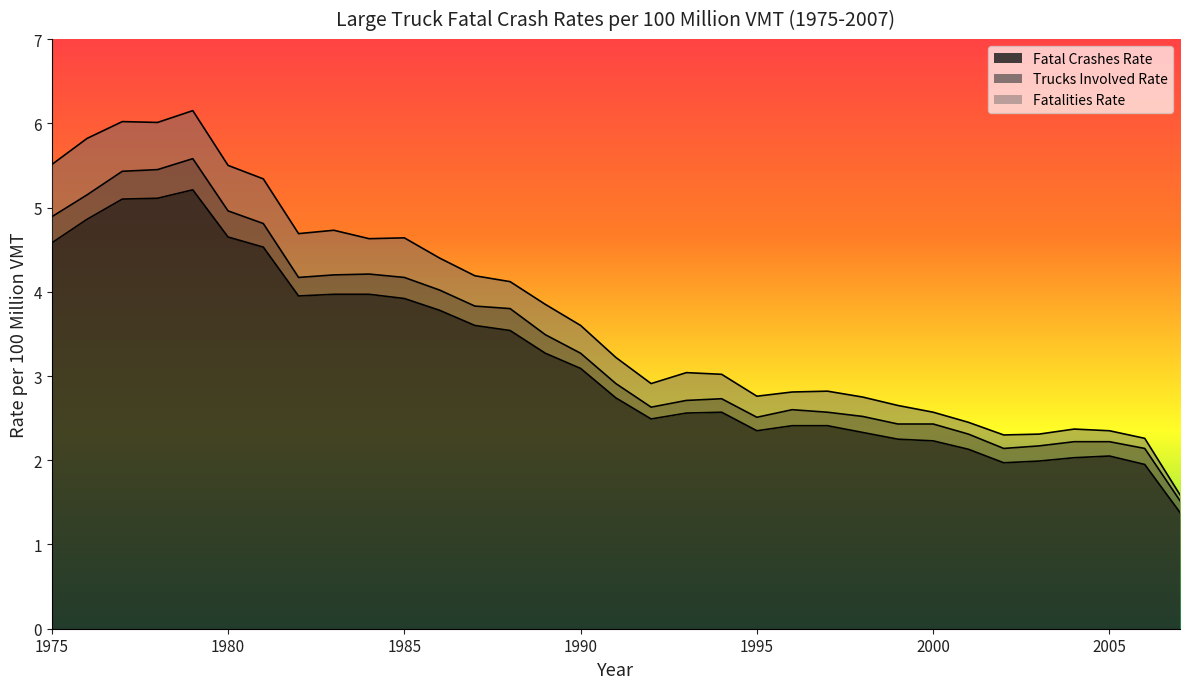

What is the smallest value displayed?

1.4